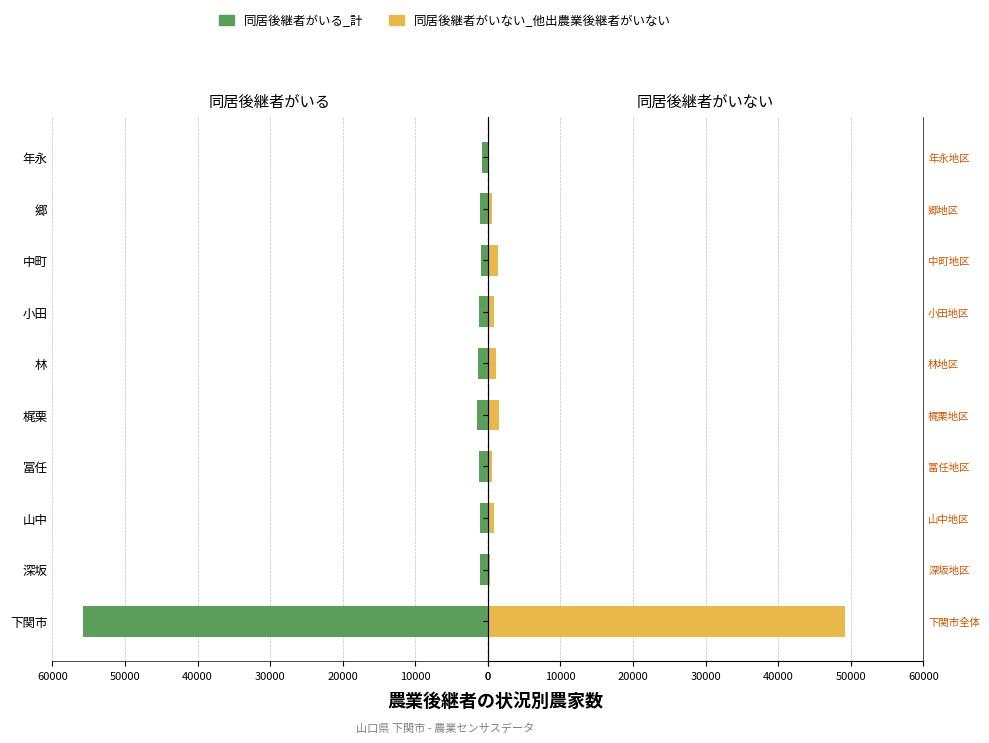

What is the greatest value displayed?

55773